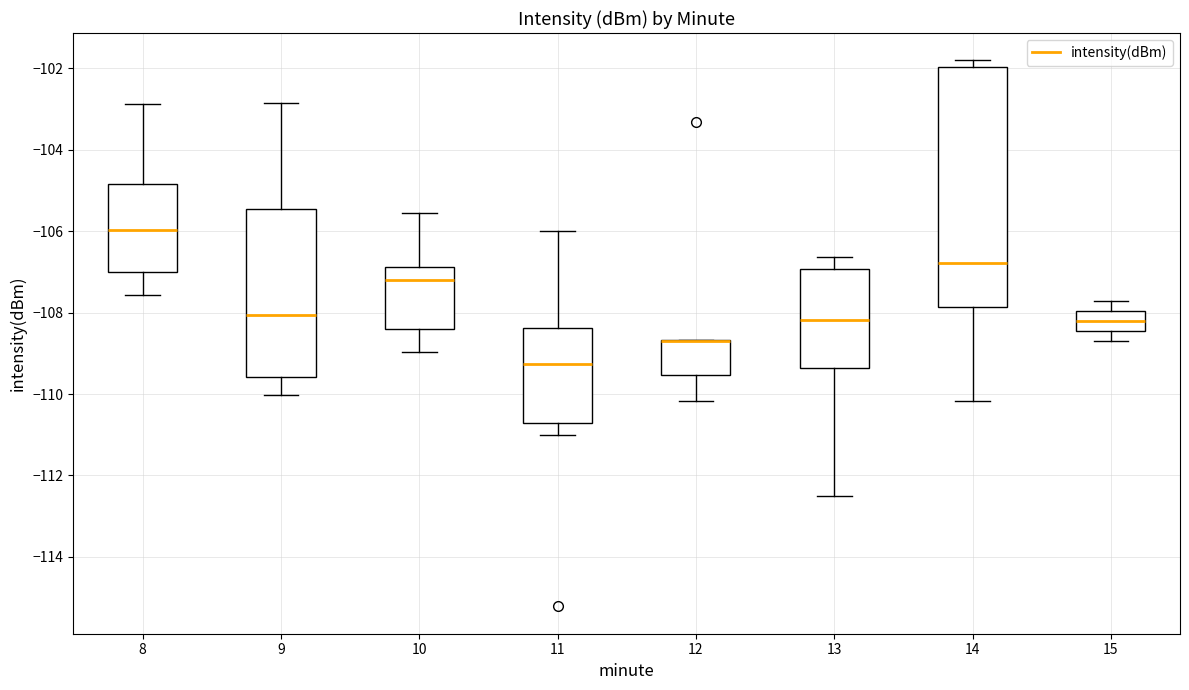

Reading left to right, transcribe this box plot: for each box, give where its median line is, the range the box spans, and where its two whiskers end, as read against the y-axis. The values are not printed on the chart, so give them approximately, as read against the axis.

8: median -106.0, box -107.0 to -104.8, whiskers -107.6 to -102.8
9: median -108.0, box -109.6 to -105.4, whiskers -110.0 to -102.8
10: median -107.2, box -108.4 to -106.8, whiskers -109.0 to -105.6
11: median -109.2, box -110.8 to -108.4, whiskers -111.0 to -106.0
12: median -108.8 (drawn on the box's upper edge), box -109.6 to -108.6, whiskers -110.2 to -108.6
13: median -108.2, box -109.4 to -107.0, whiskers -112.4 to -106.6
14: median -106.8, box -107.8 to -102.0, whiskers -110.2 to -101.8
15: median -108.2, box -108.4 to -108.0, whiskers -108.8 to -107.8